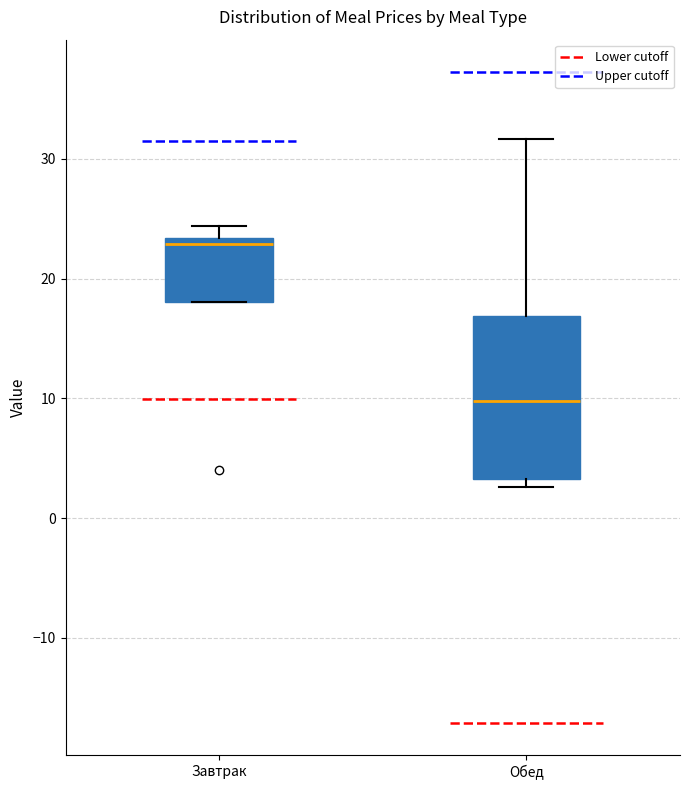

Which box is the tallest, from its lower edge to its upper edge?

Обед